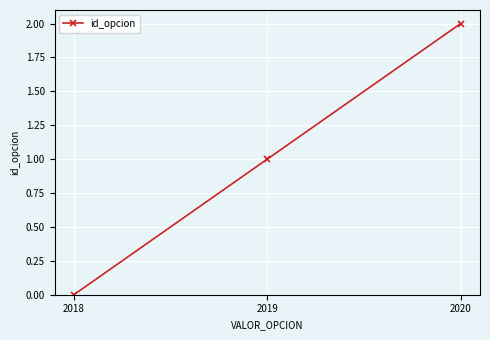

Count the values in the range 0 to 2.

3